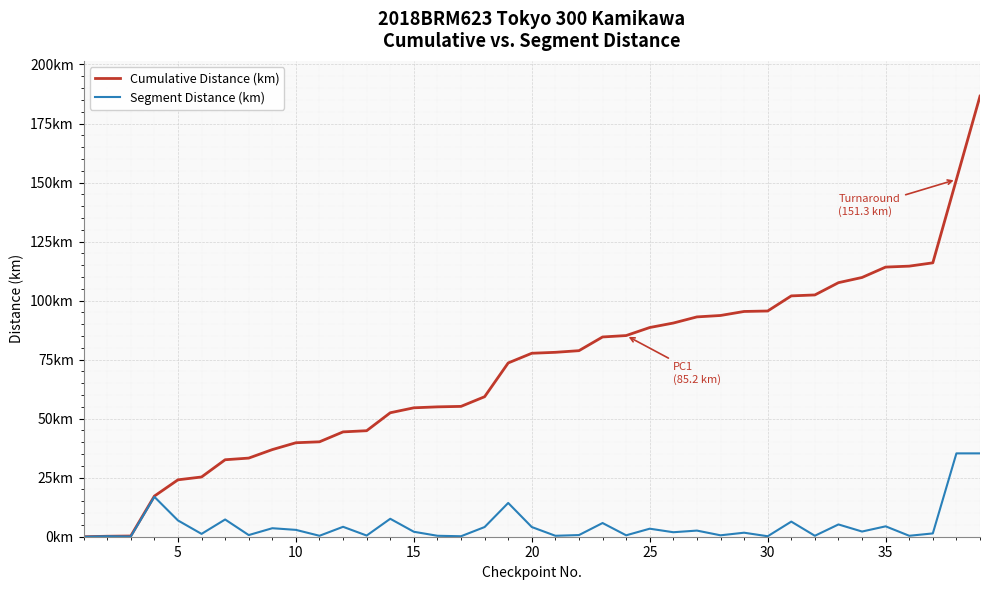

Does the chart have visible grid lines?

Yes